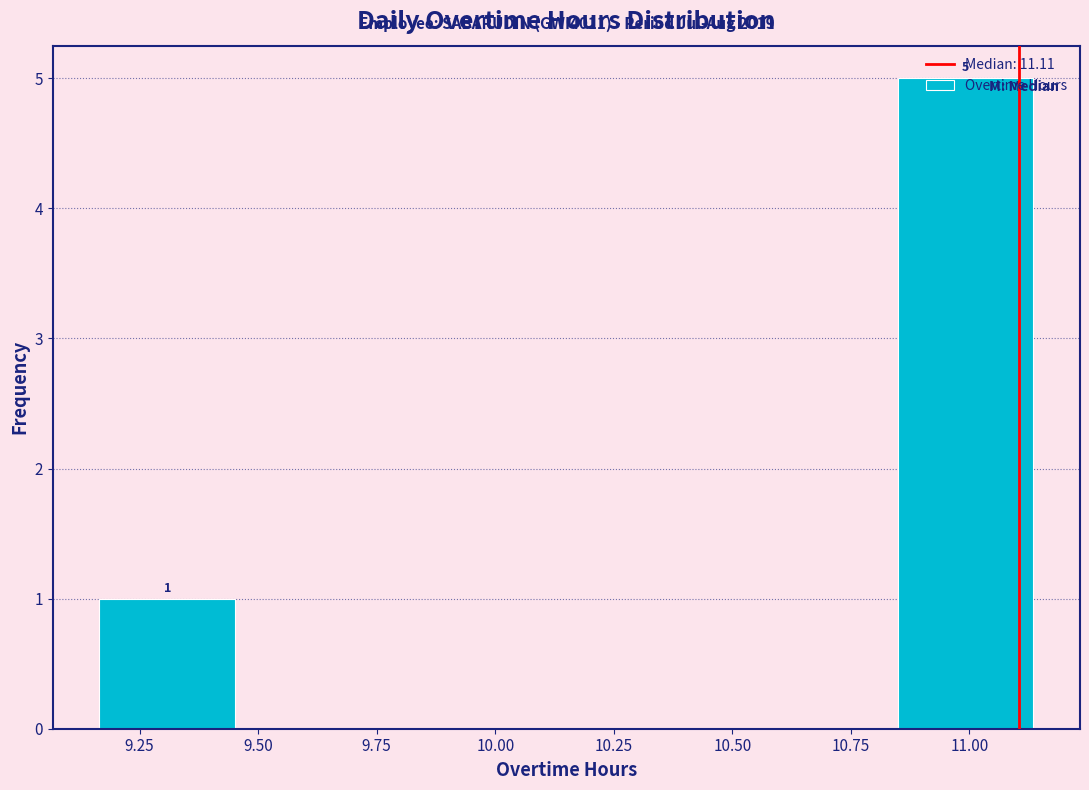

Over which range of the x-axis is the bar tallest?

10.80 to 11.15